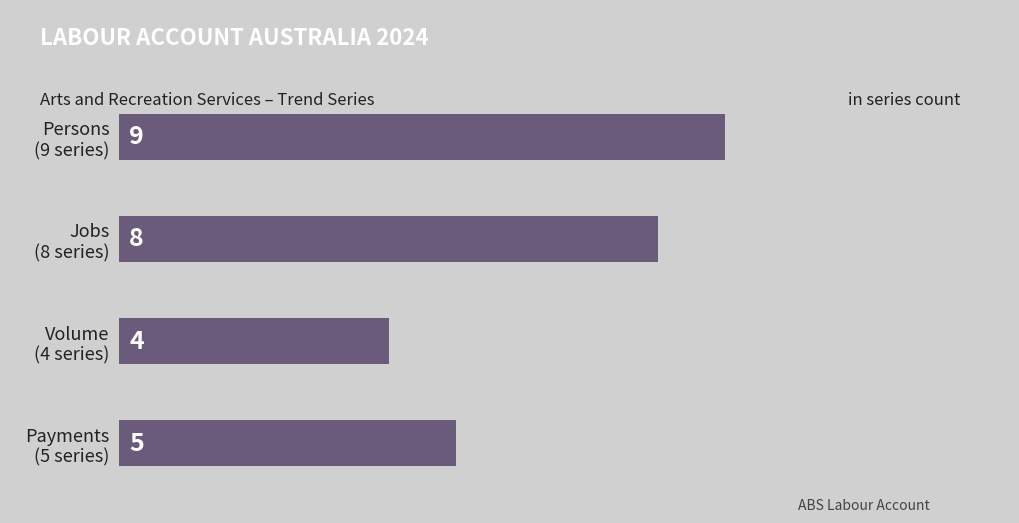

What is the greatest value displayed?

9